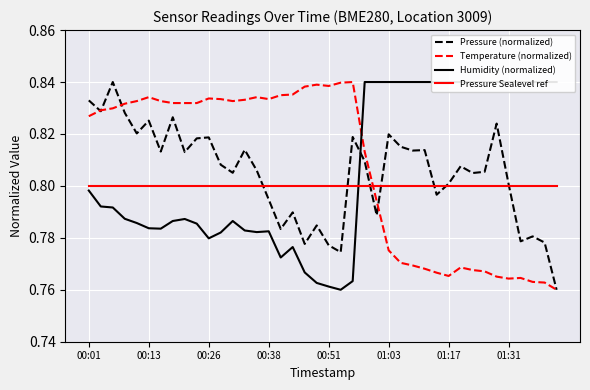

How many intersections are there between Temperature (normalized) and Pressure (normalized)?

4